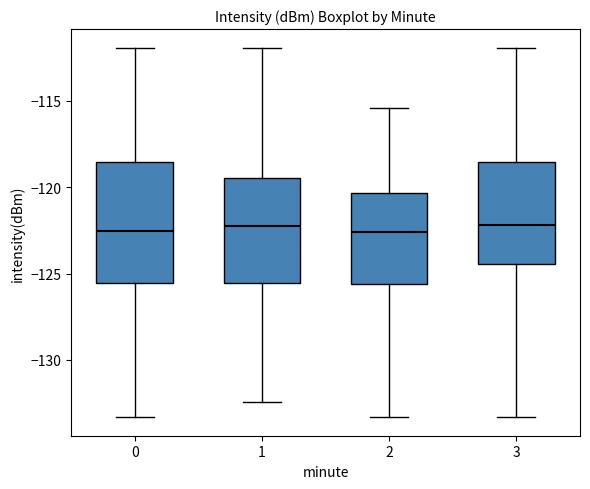

Where does the lower whisker of the box at x = 0 end on the y-axis? The values are not printed on the chart, so give them approximately, as read against the axis.

-133.5